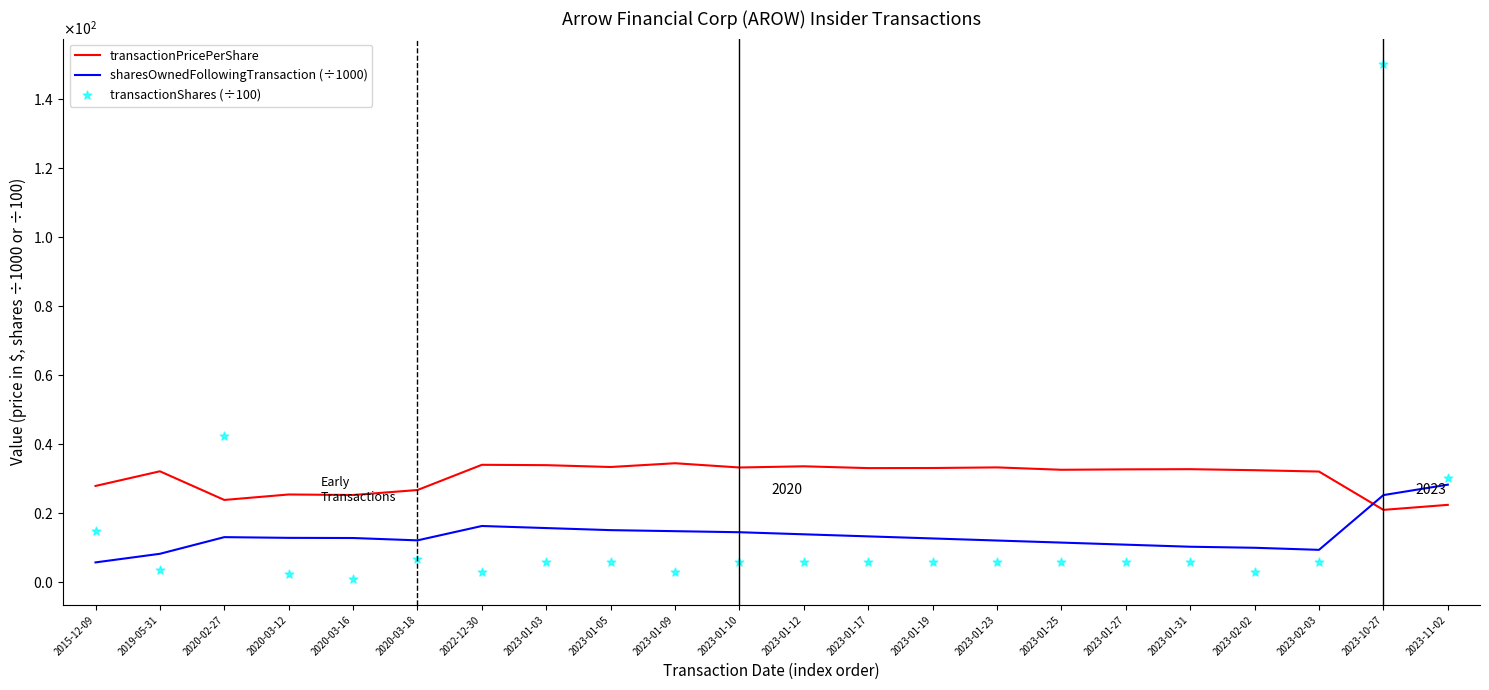

Which series has the largest total across all categories?

transactionPricePerShare